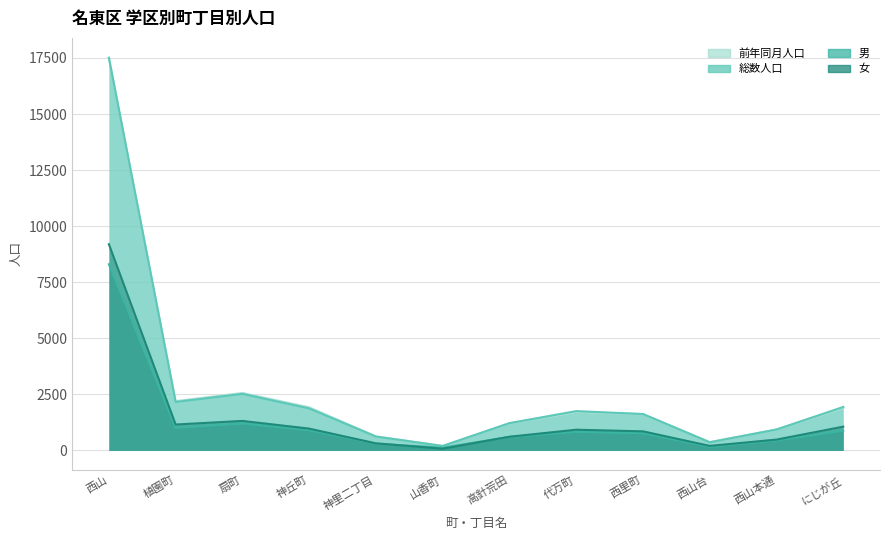

What is the value of the 前年同月人口 point at the 11th from the left?

936